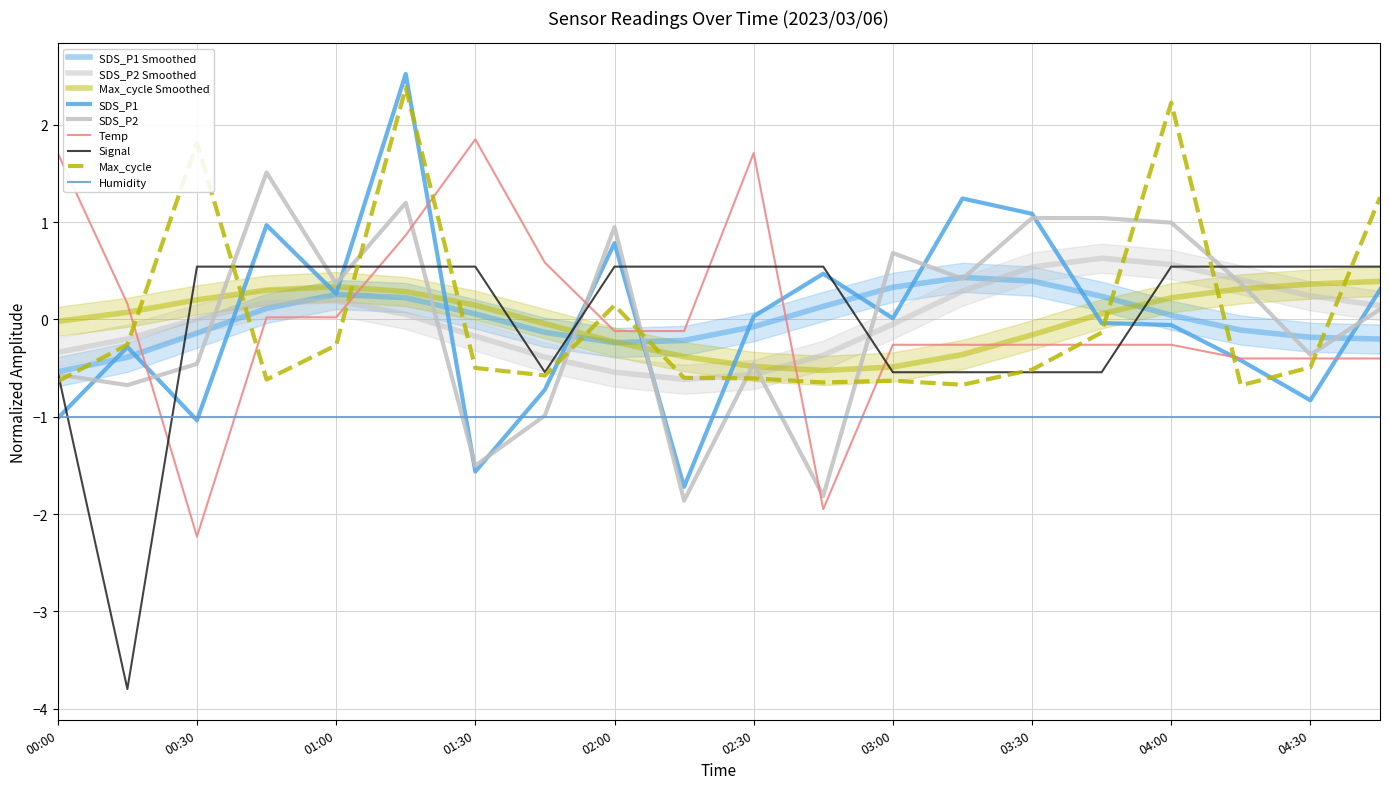

What value does the Signal series have at 00:00?

-0.5